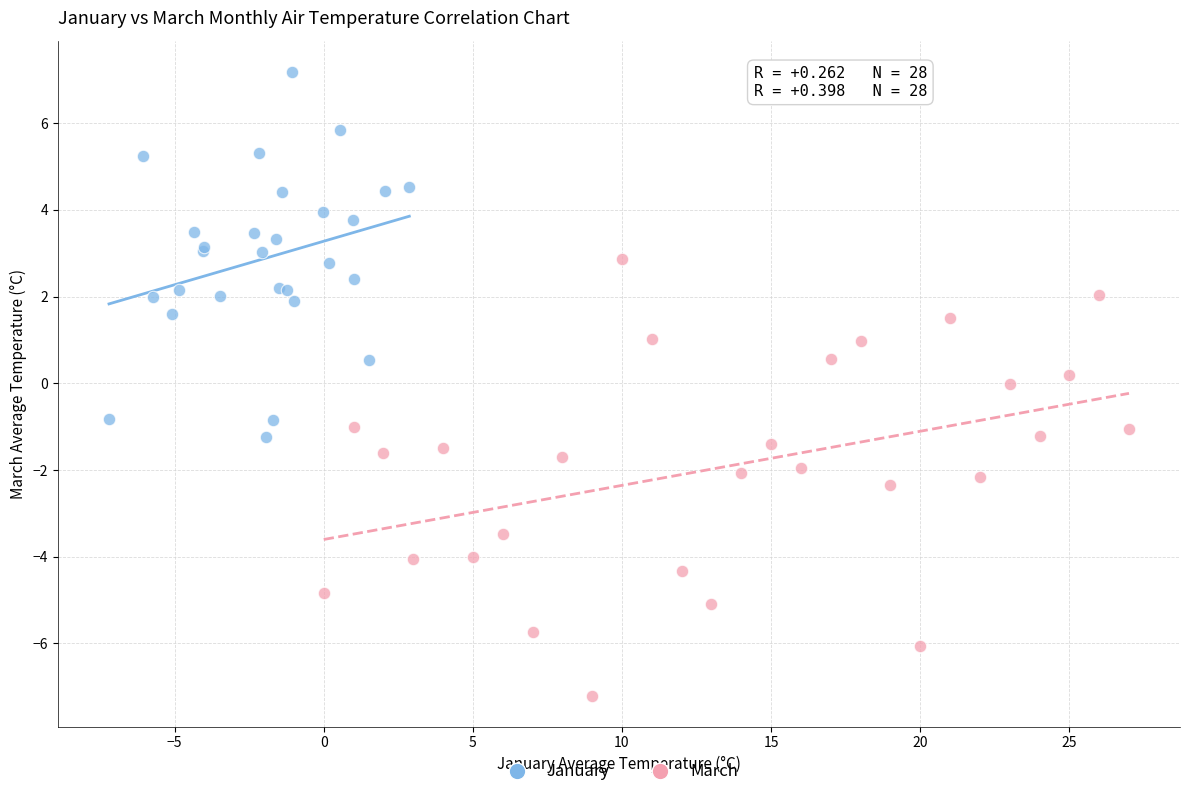

Which series has the largest Y range (max minus min)?

March